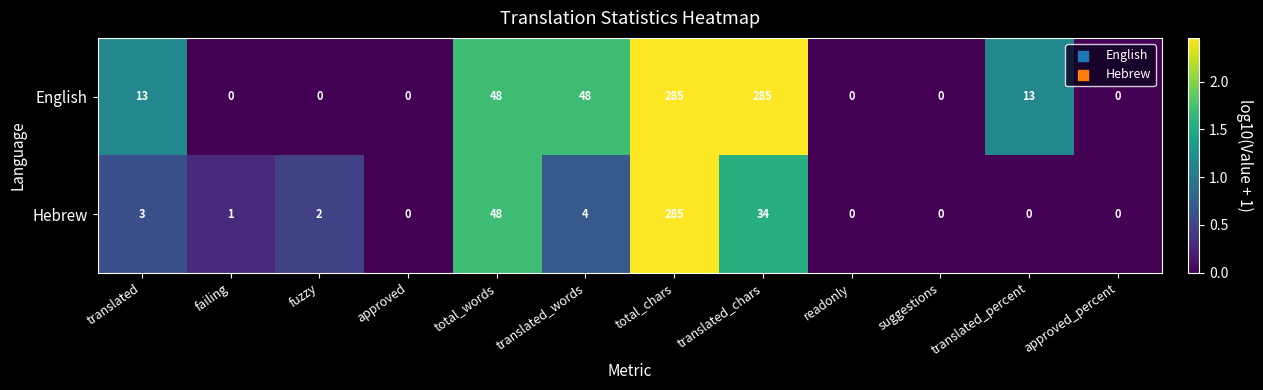

What is the difference between the maximum and minimum values in the English series?

285